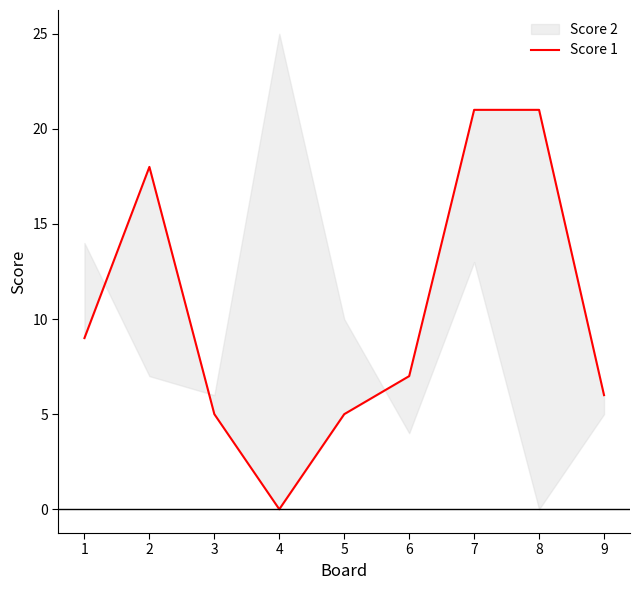

How many lines are shown in the chart?

1